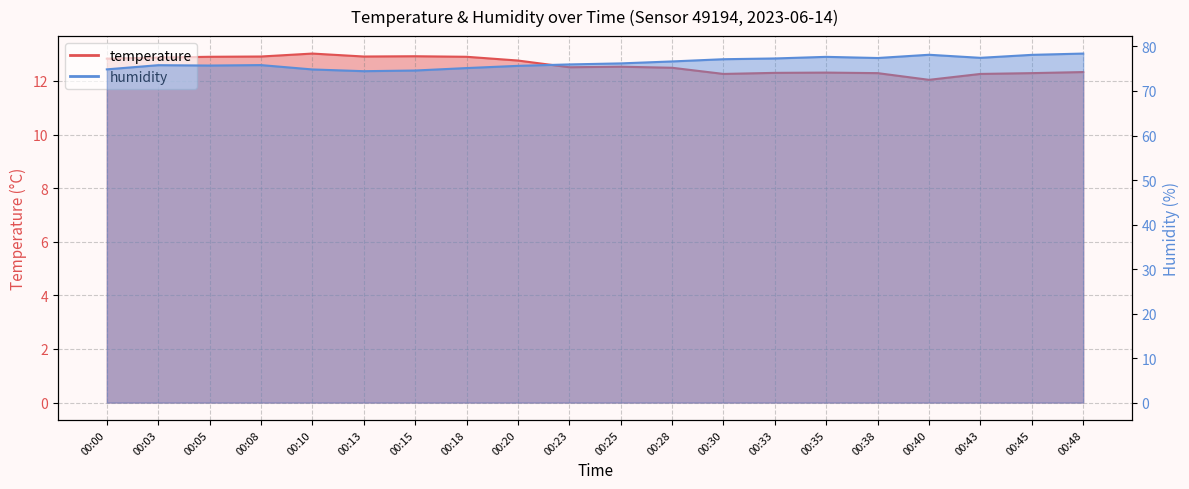

At which label is humidity closest to 76?

00:23